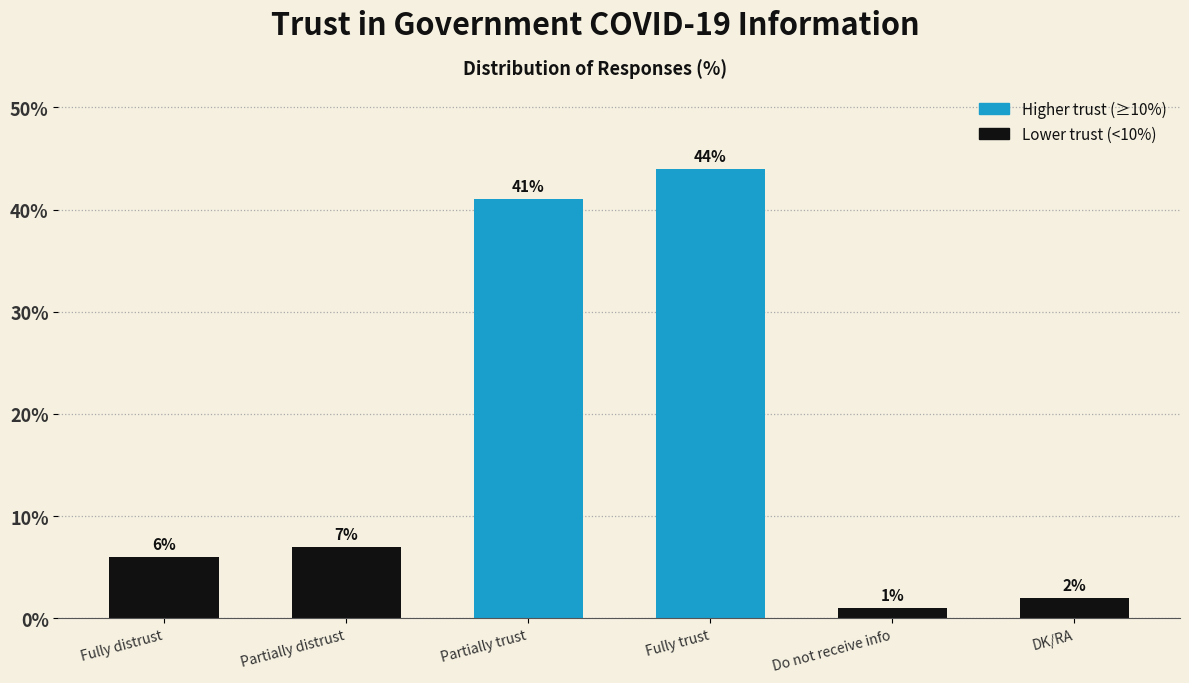

List the labels in order of value, smallest first.

Do not receive info, DK/RA, Fully distrust, Partially distrust, Partially trust, Fully trust